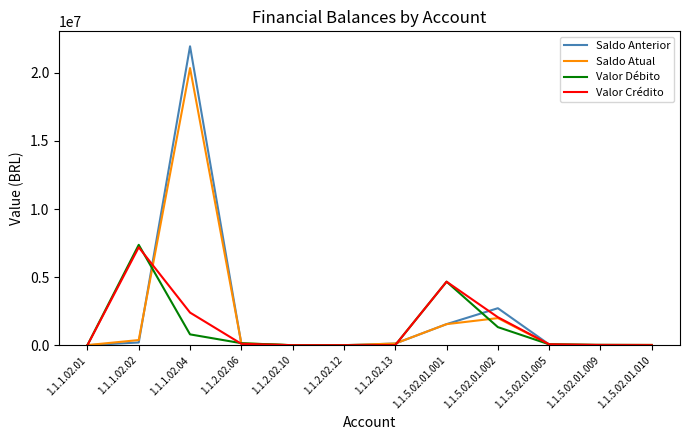

What is the highest value of the Valor Débito series?

7368373.2